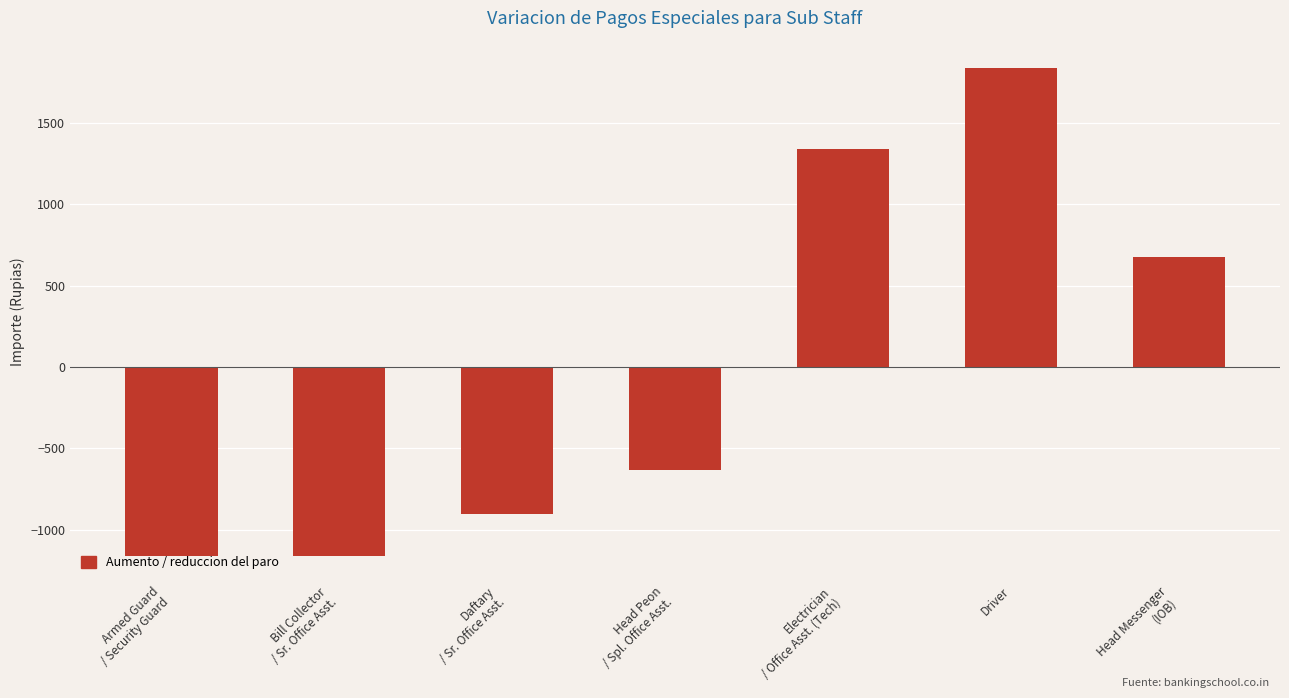

Reading left to right, extract all data points from this chart.

-1161.4	-1161.4	-901.4	-631.4	1338.6	1838.6	678.6